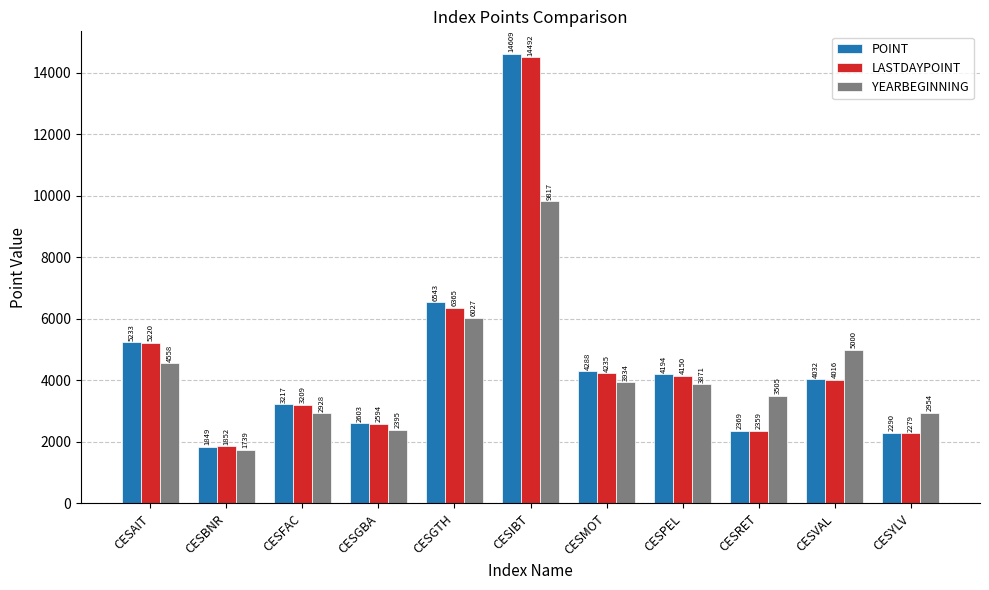

Where is POINT nearest to the value 8229?

CESGTH